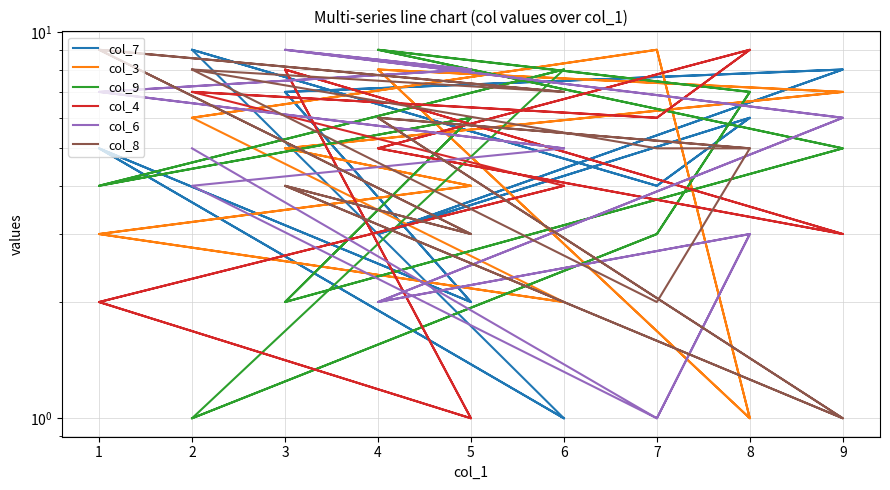

Which series has the widest spread of values?

col_7